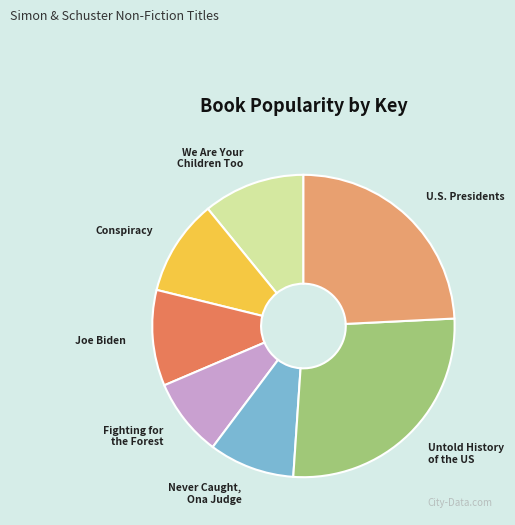

True or false: U.S. Presidents accounts for 24% of the total.

True